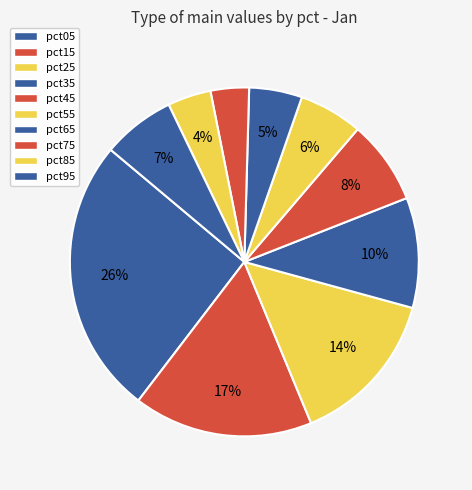

How many segments does this pie chart have?

10